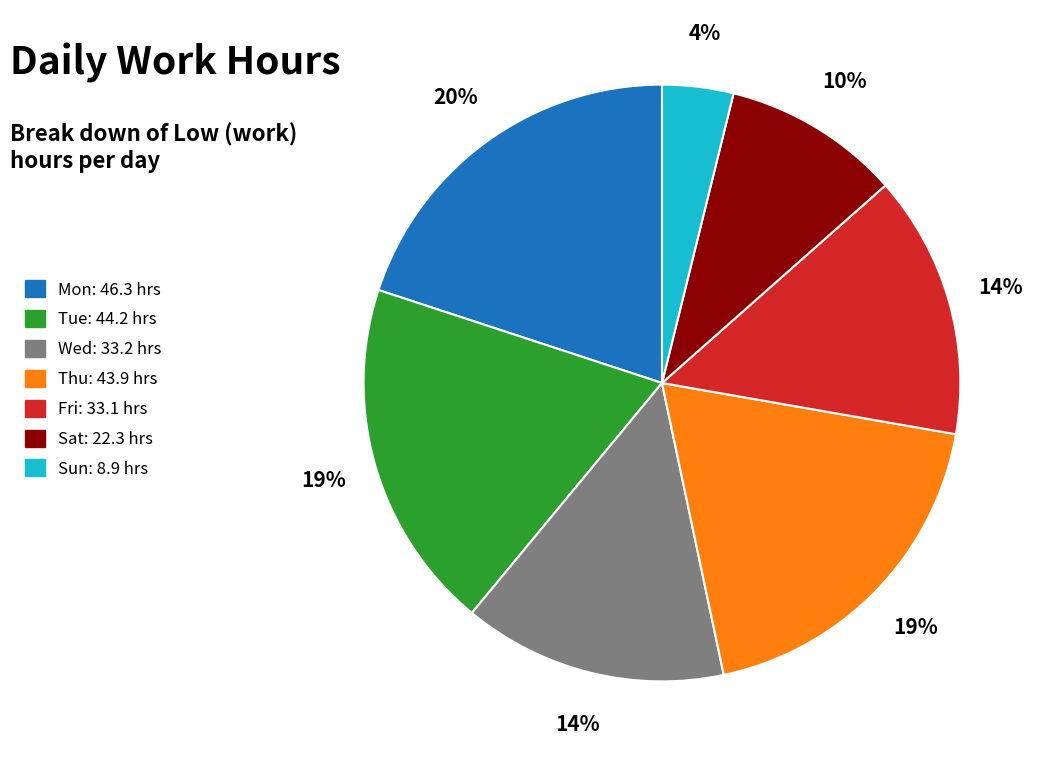

Which category has the smallest portion of the pie?

Sun: 8.9 hrs